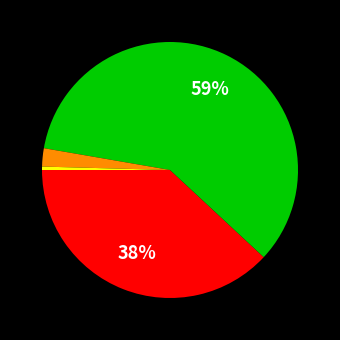

To the nearest percent, what is the average slice percentage?

25%